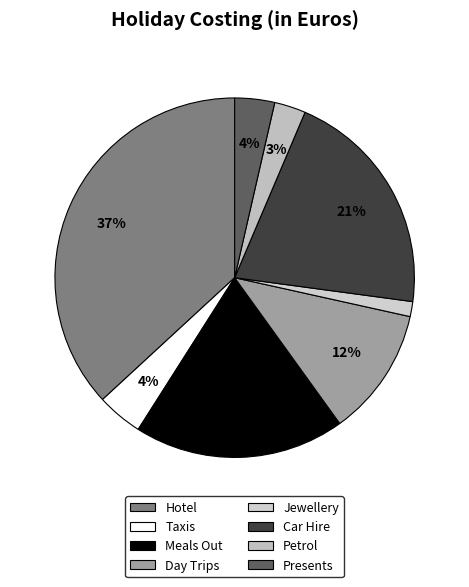

Does Hotel account for over 50% of the chart?

No